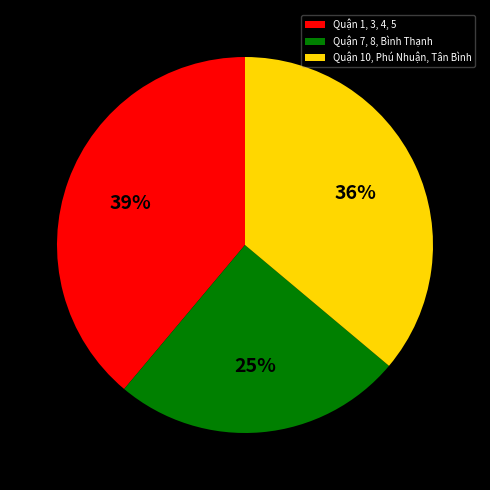

How many segments does this pie chart have?

3